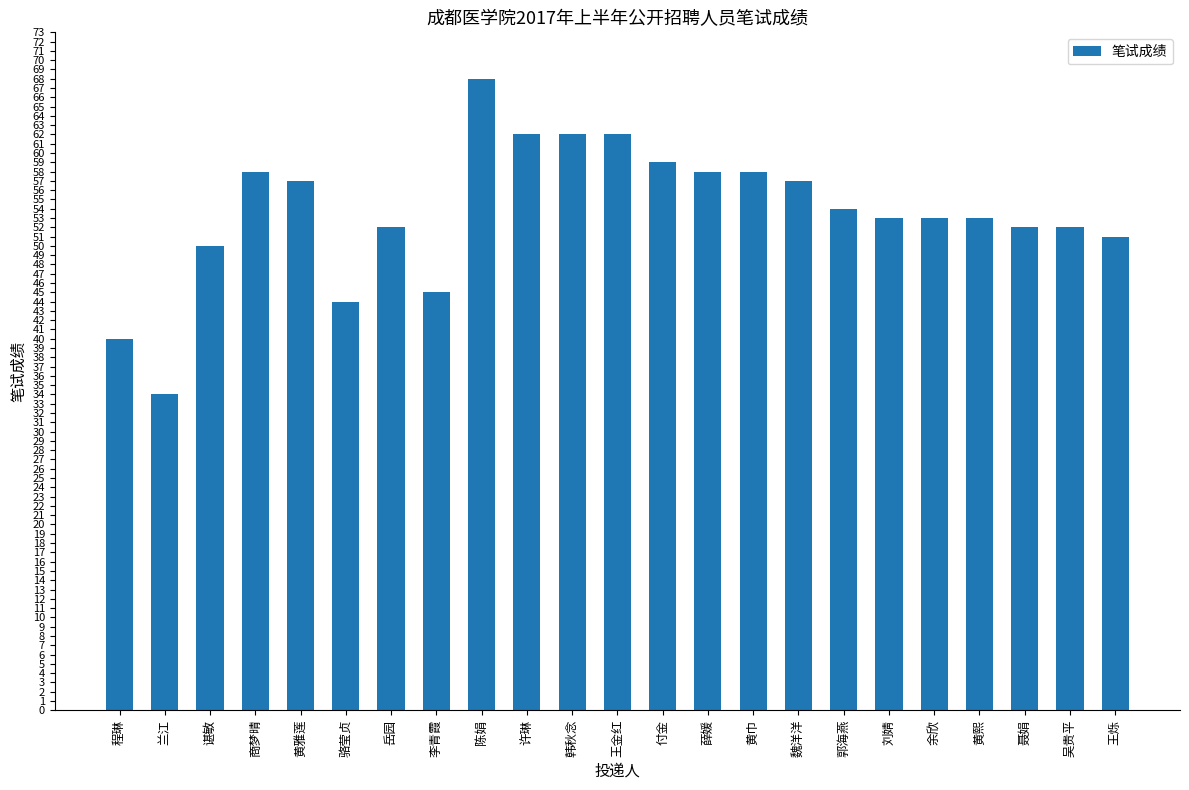

How many series are shown in this chart?

1